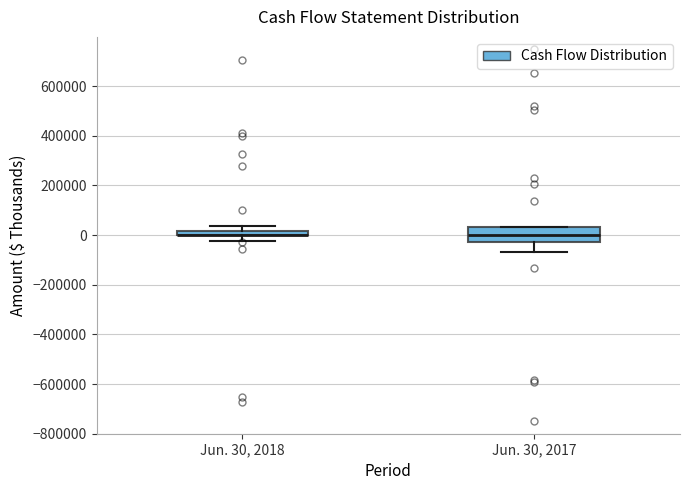

Which box is the tallest, from its lower edge to its upper edge?

Jun. 30, 2017